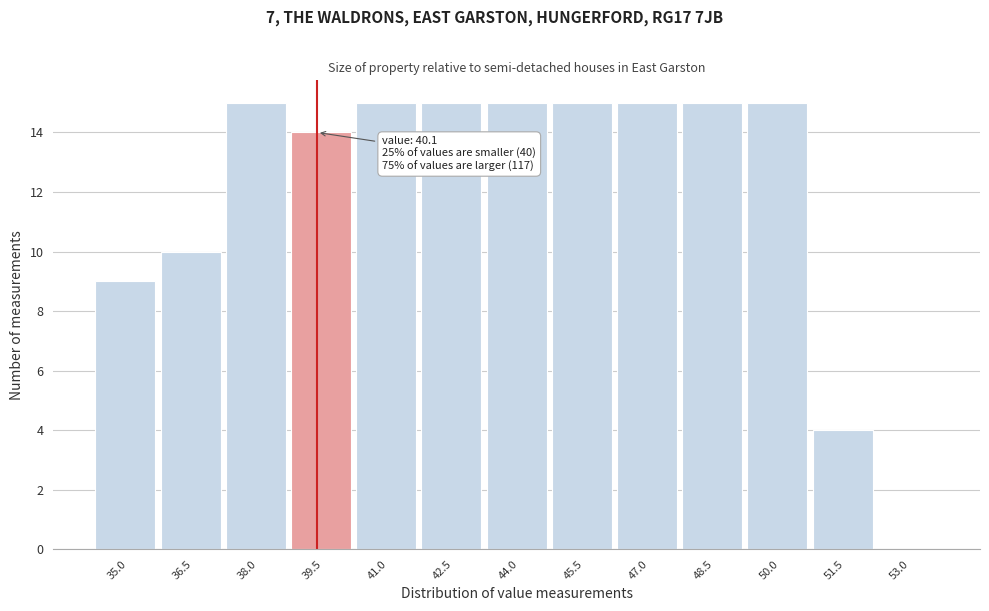

Reading right to left, extract all data points from this chart.

53.0=0	51.5=4	50.0=15	48.5=15	47.0=15	45.5=15	44.0=15	42.5=15	41.0=15	39.5=14	38.0=15	36.5=10	35.0=9